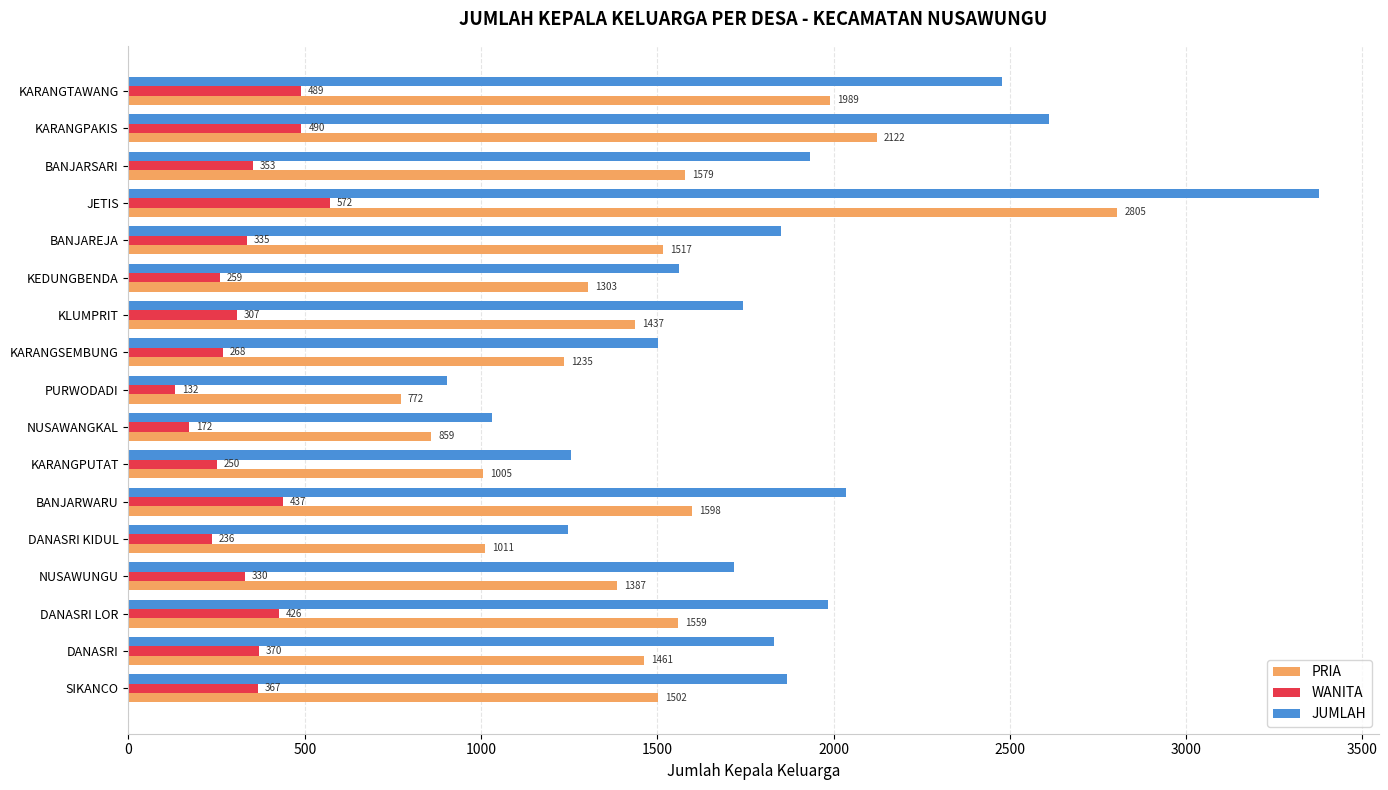

The value of WANITA at DANASRI KIDUL is 236. True or false?

True